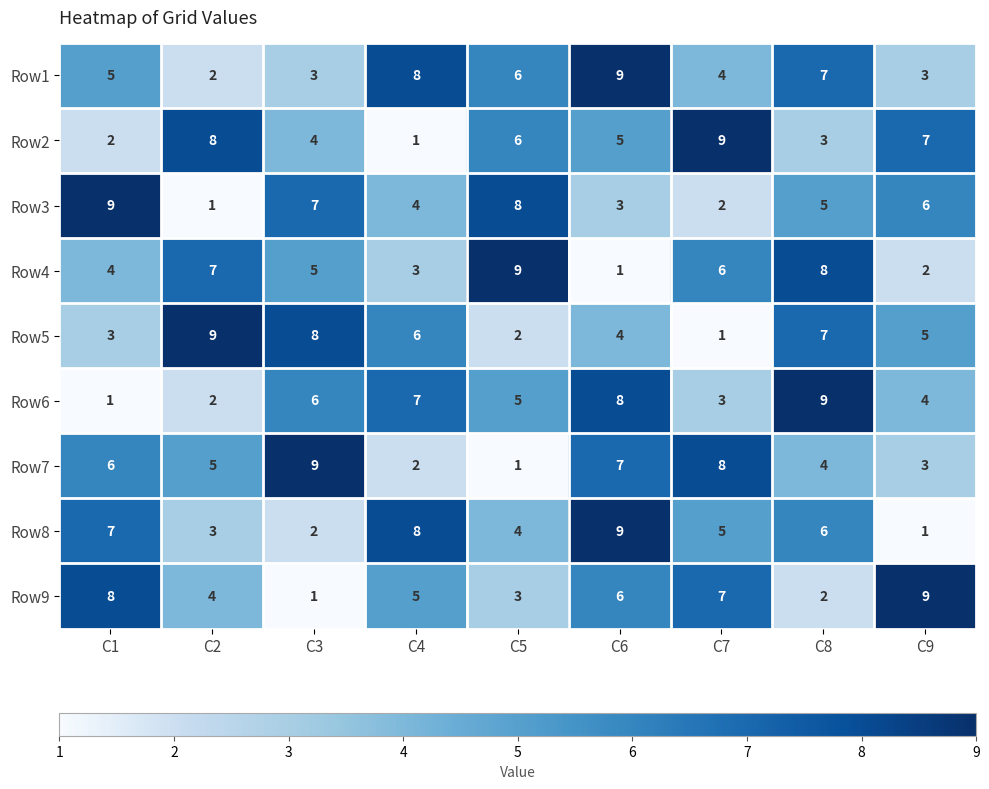

At which category is the sum across all series the highest?

C6